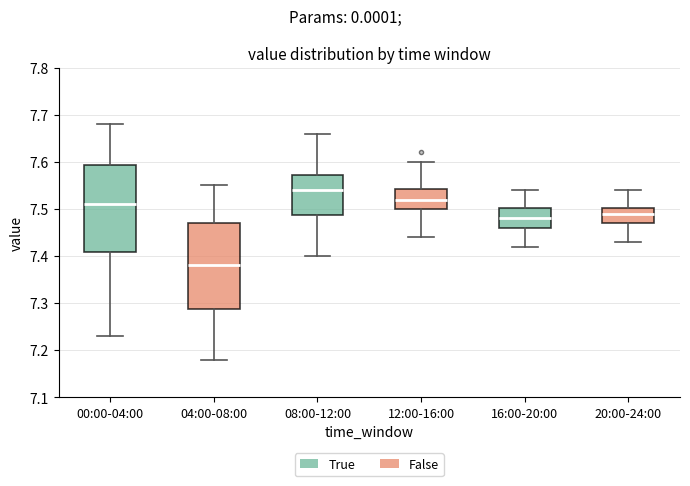

Reading left to right, transcribe this box plot: for each box, give where its median line is, the range the box spans, and where its two whiskers end, as read against the y-axis. The values are not printed on the chart, so give them approximately, as read against the axis.

00:00-04:00: median 7.51, box 7.41 to 7.59, whiskers 7.23 to 7.68
04:00-08:00: median 7.38, box 7.29 to 7.47, whiskers 7.18 to 7.55
08:00-12:00: median 7.54, box 7.49 to 7.57, whiskers 7.40 to 7.66
12:00-16:00: median 7.52, box 7.50 to 7.54, whiskers 7.44 to 7.60
16:00-20:00: median 7.48, box 7.46 to 7.50, whiskers 7.42 to 7.54
20:00-24:00: median 7.49, box 7.47 to 7.50, whiskers 7.43 to 7.54